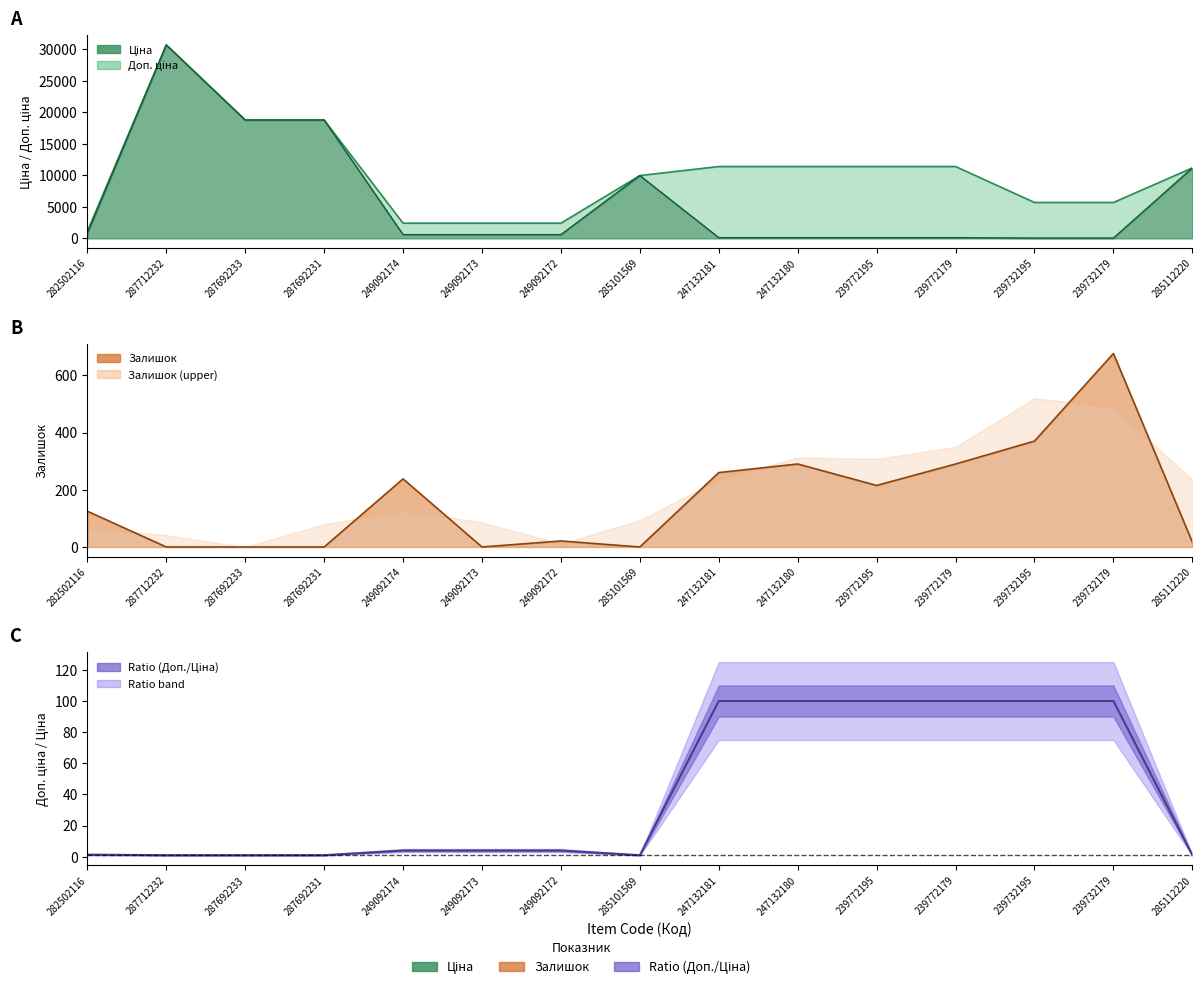

What position from the right is 287692233?

13